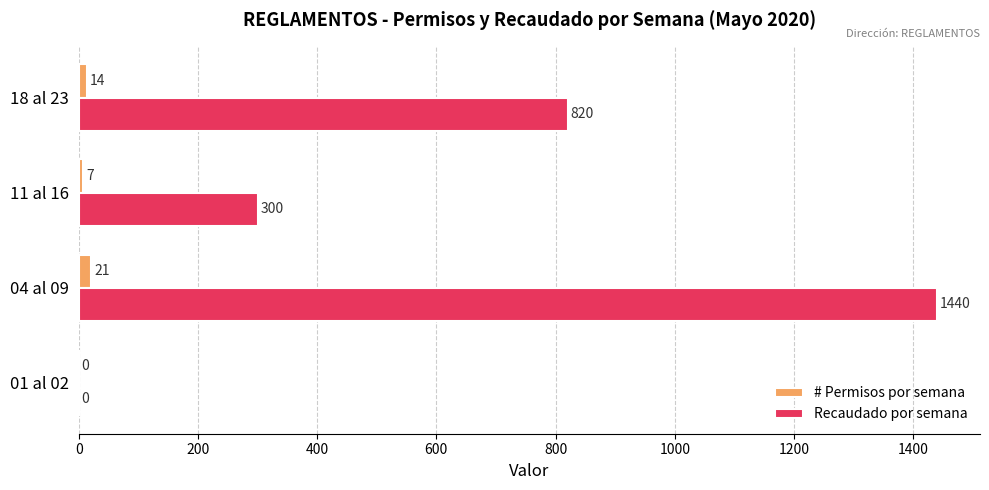

Between 01 al 02 and 11 al 16, which series saw the biggest shift?

Recaudado por semana